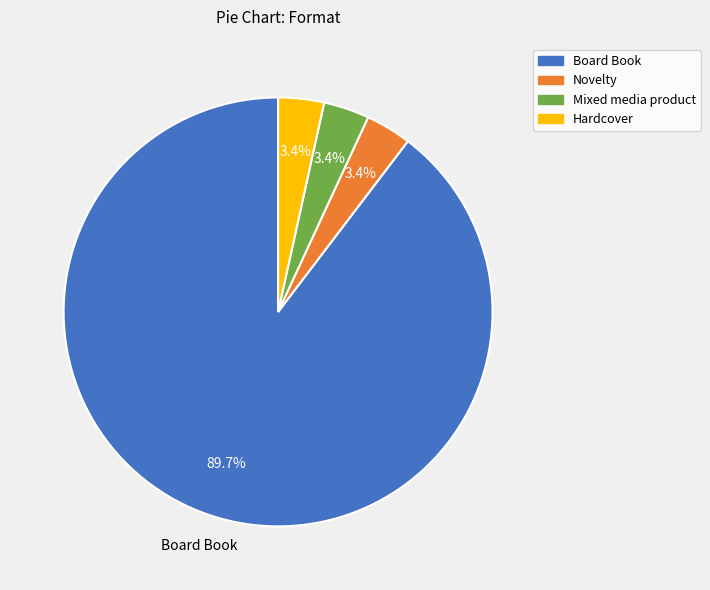

Between Hardcover and Board Book, which is larger?

Board Book